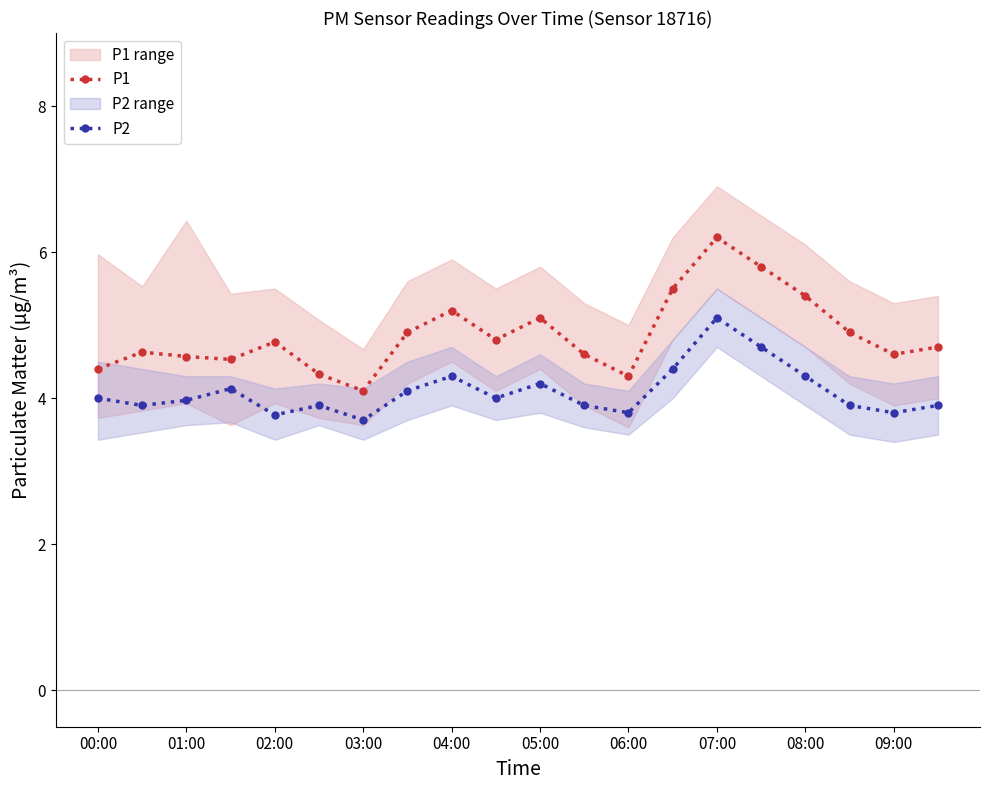

Which series has the widest spread of values?

P1